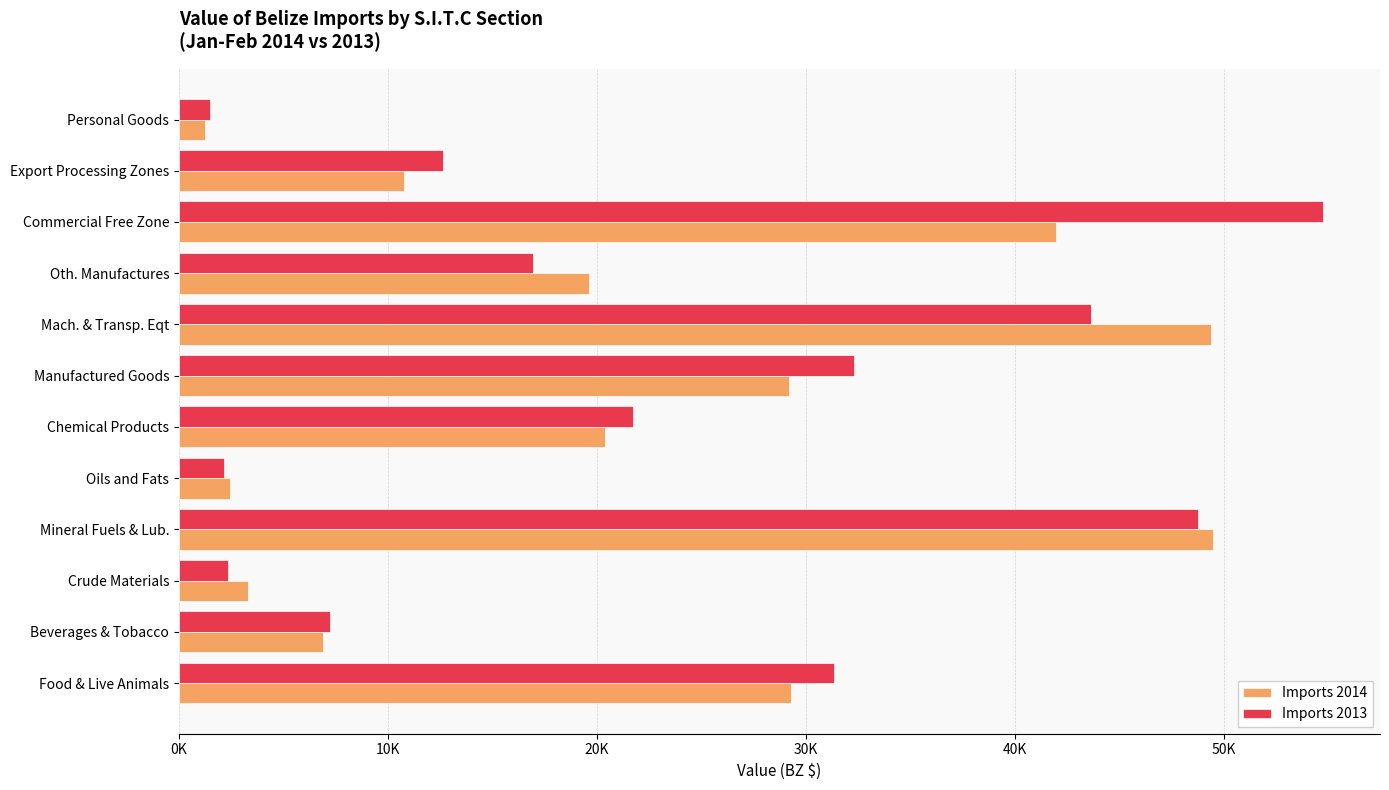

What are all the series names shown in the legend?

Imports 2014, Imports 2013